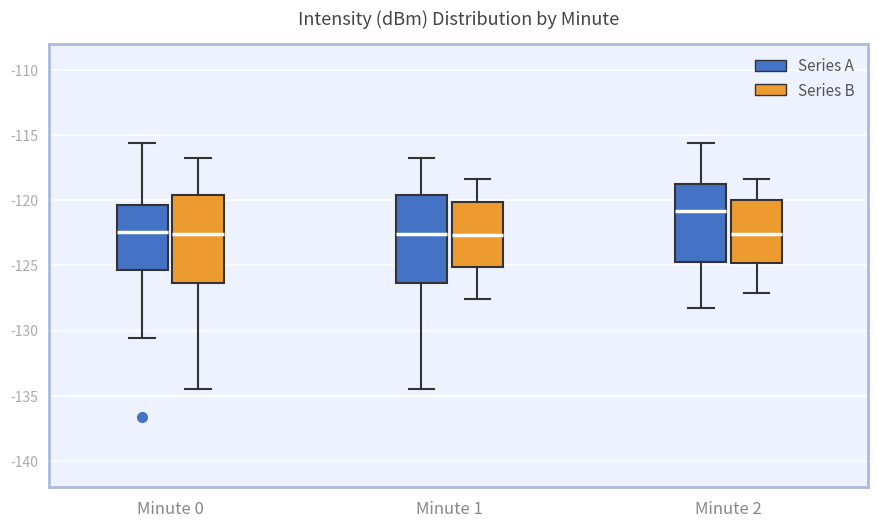

Reading left to right, transcribe this box plot: for each box, give where its median line is, the range the box spans, and where its two whiskers end, as read against the y-axis. The values are not printed on the chart, so give them approximately, as read against the axis.

Minute 0 (Series A): median -122.5, box -125.5 to -120.5, whiskers -130.5 to -115.5
Minute 0 (Series B): median -122.5, box -126.5 to -119.5, whiskers -134.5 to -117.0
Minute 1 (Series A): median -122.5, box -126.5 to -119.5, whiskers -134.5 to -117.0
Minute 1 (Series B): median -122.5, box -125.0 to -120.0, whiskers -127.5 to -118.5
Minute 2 (Series A): median -121.0, box -125.0 to -118.5, whiskers -128.5 to -115.5
Minute 2 (Series B): median -122.5, box -125.0 to -120.0, whiskers -127.0 to -118.5